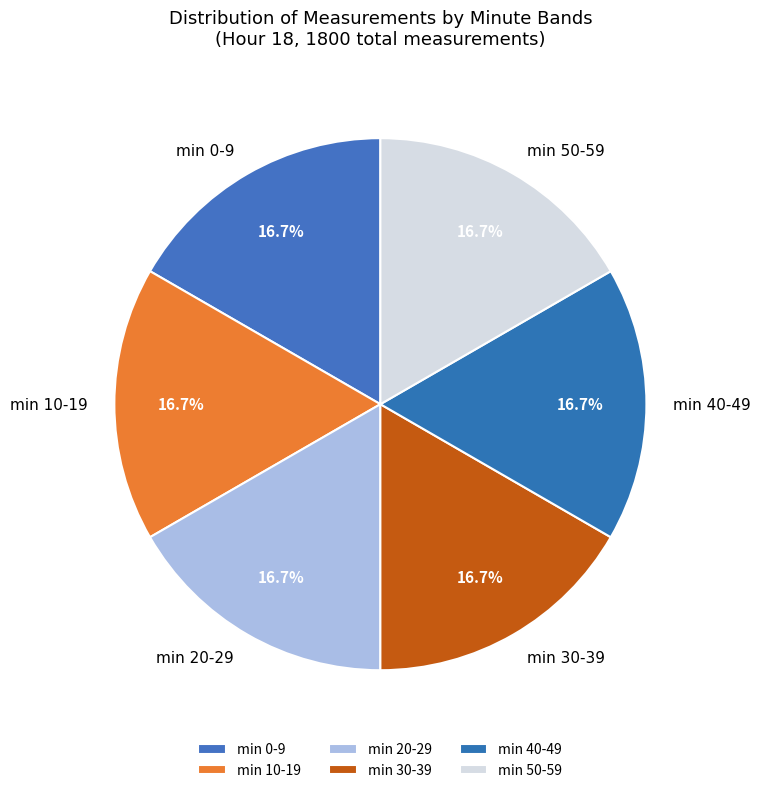

How many segments does this pie chart have?

6